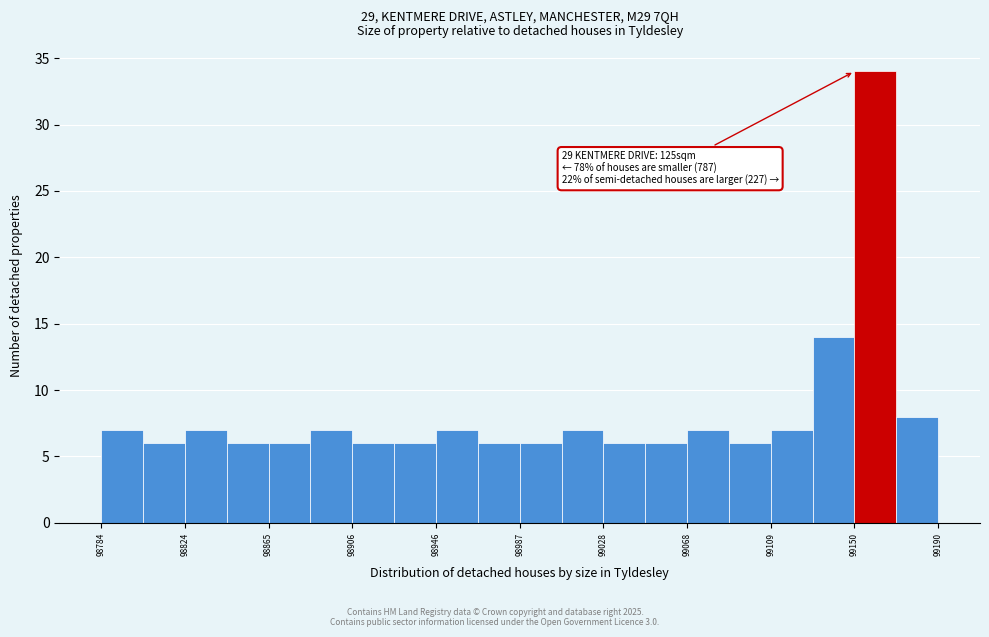

Which range on the x-axis has the tallest bar?

99150 to 99170